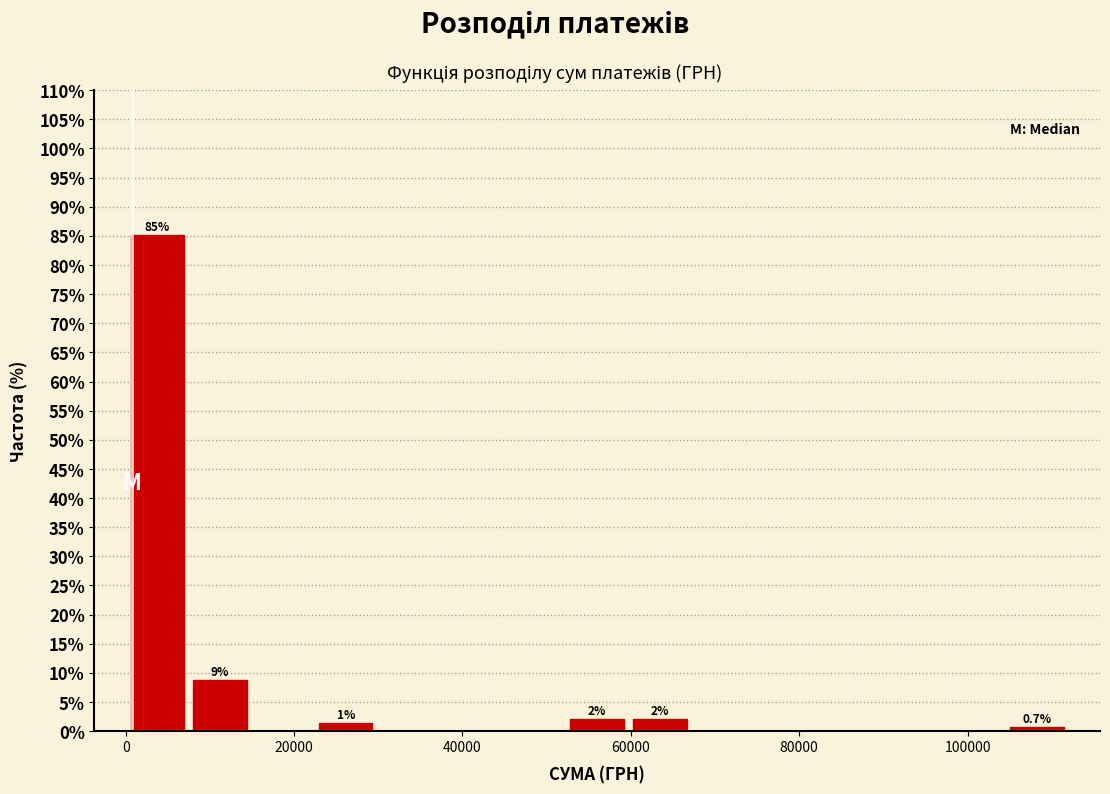

Read against the x-axis, roughly where is the centre of the tallest bar?

4000